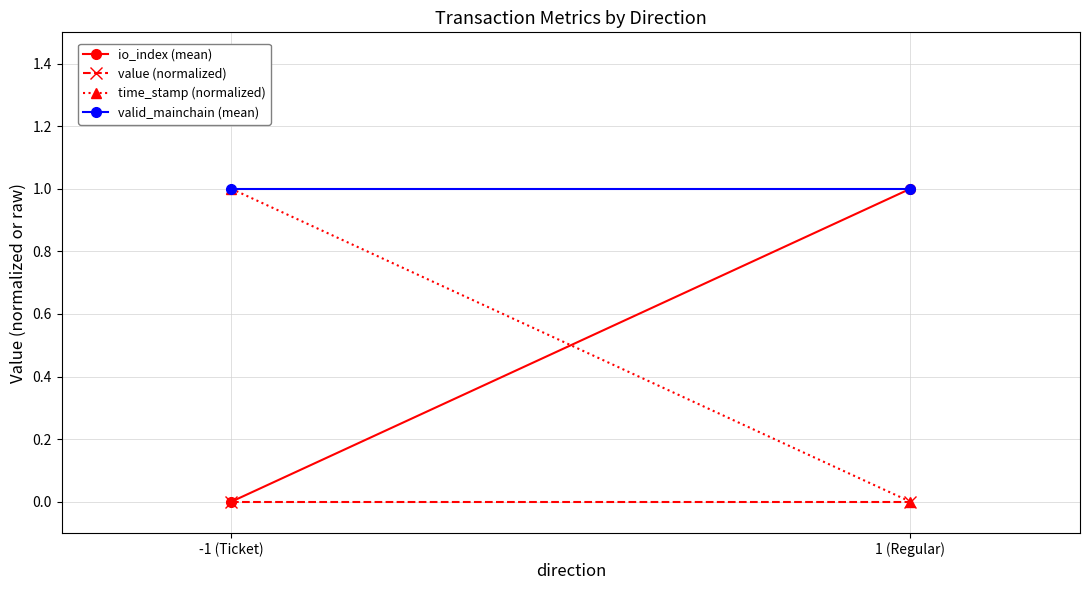

Reading right to left, transcribe all the data shown in this chart.

io_index (mean): 1 (Regular)=1.0	-1 (Ticket)=0.0
value (normalized): 1 (Regular)=0.0	-1 (Ticket)=0.0
time_stamp (normalized): 1 (Regular)=0.0	-1 (Ticket)=1.0
valid_mainchain (mean): 1 (Regular)=1.0	-1 (Ticket)=1.0